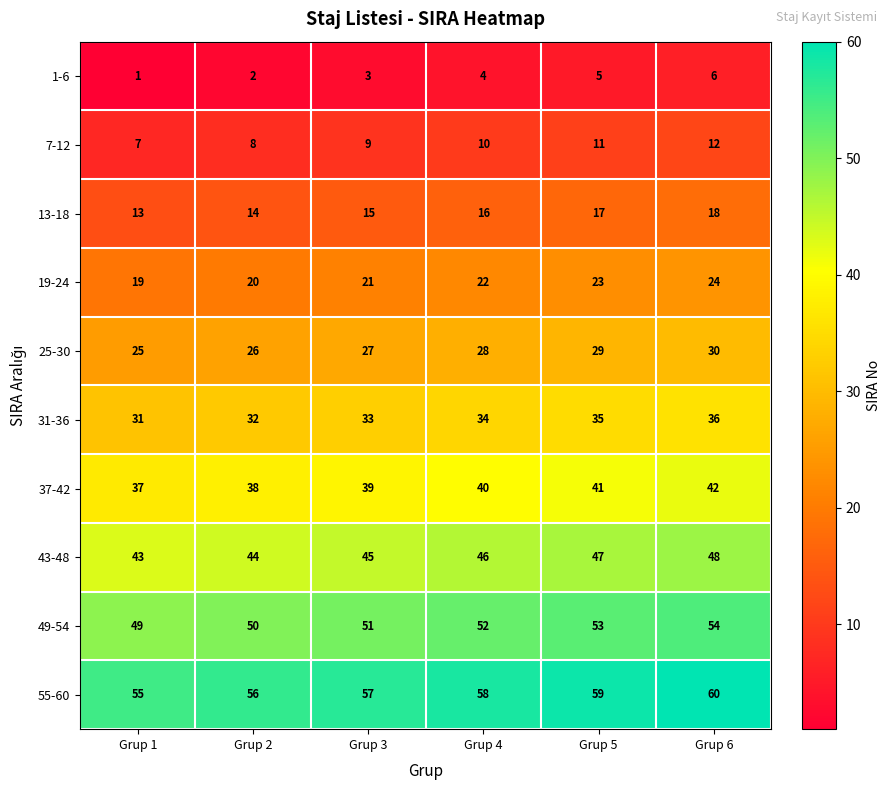

The 13-18 series shows 18 at Grup 6. True or false?

True